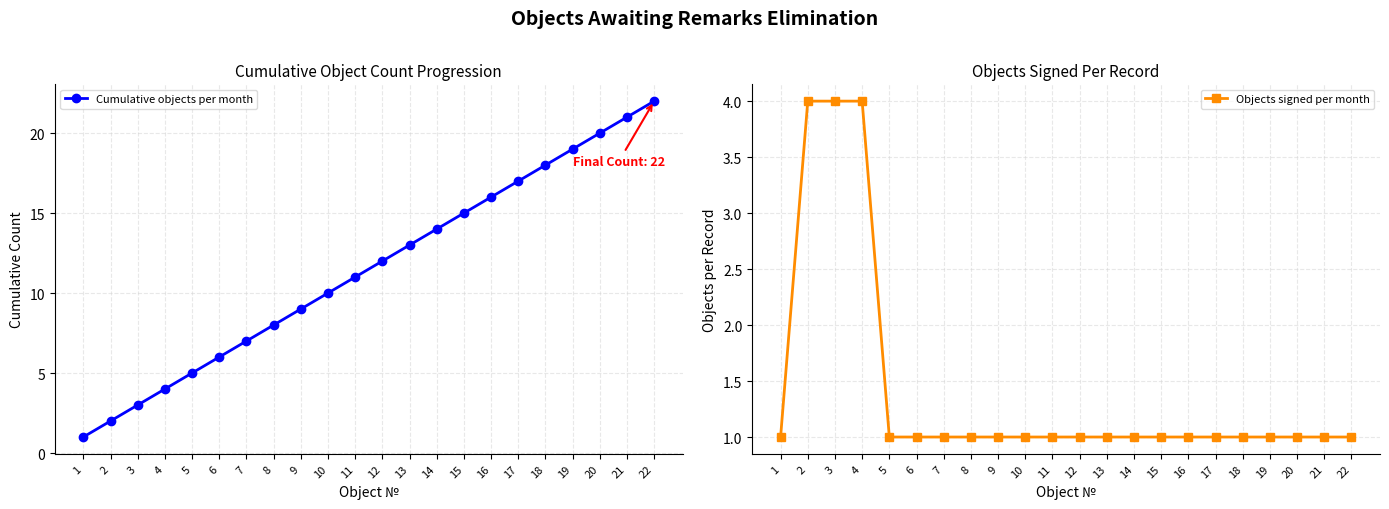

What is the difference between the Cumulative objects per month values at 1 and 13?

12